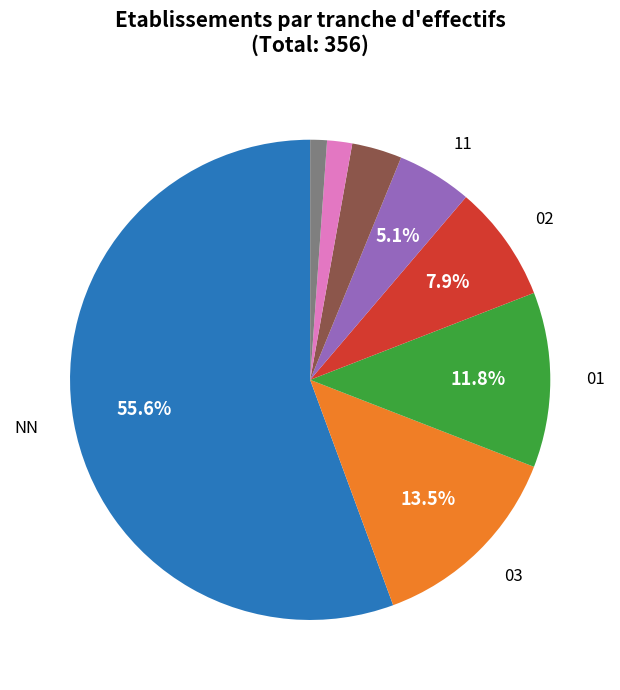

Does any single category account for the majority?

Yes